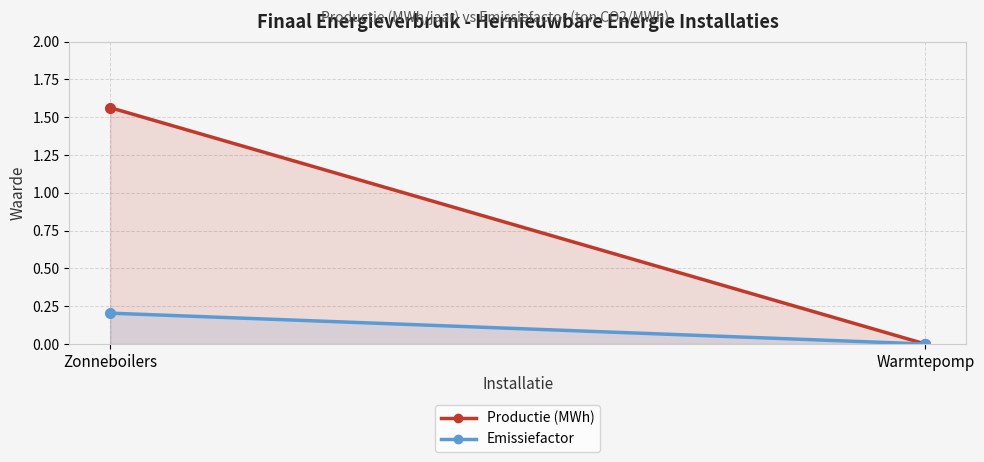

What is the average value of the Productie (MWh) series?

0.8